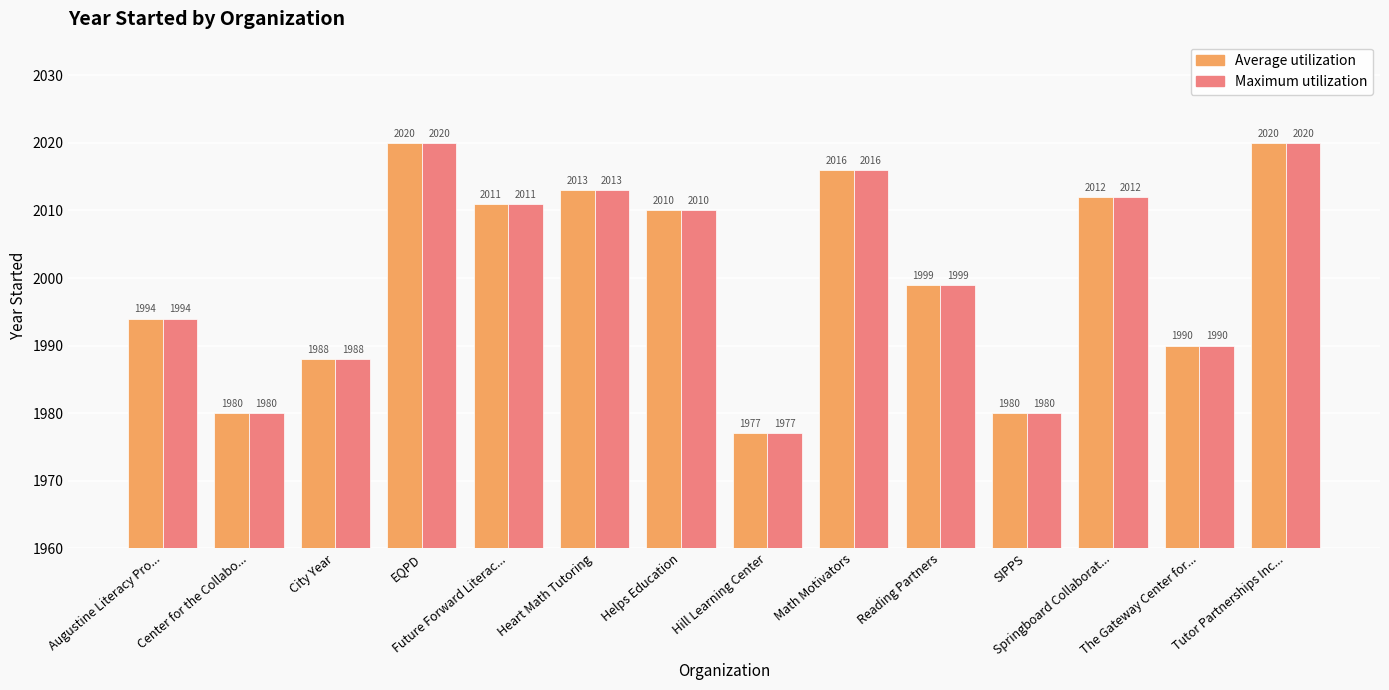

What is the difference between the second highest and second lowest values in the Maximum utilization series?

40